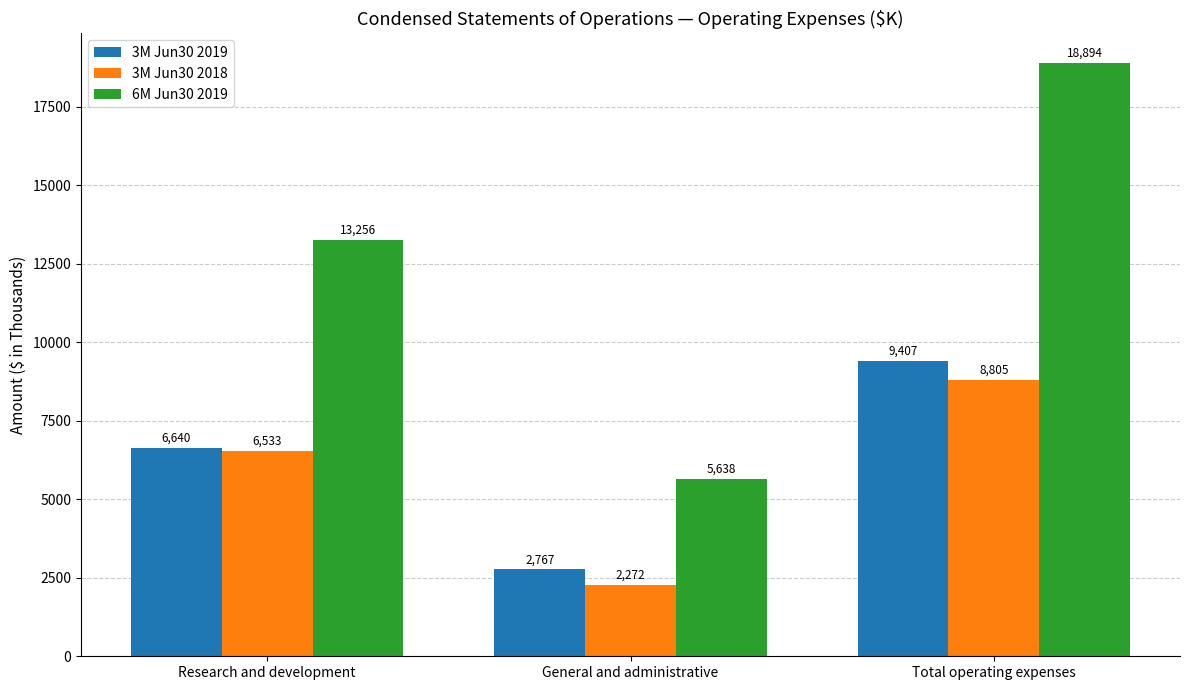

Is the value of 6M Jun30 2019 at Total operating expenses greater than the value of 3M Jun30 2018 at General and administrative?

Yes